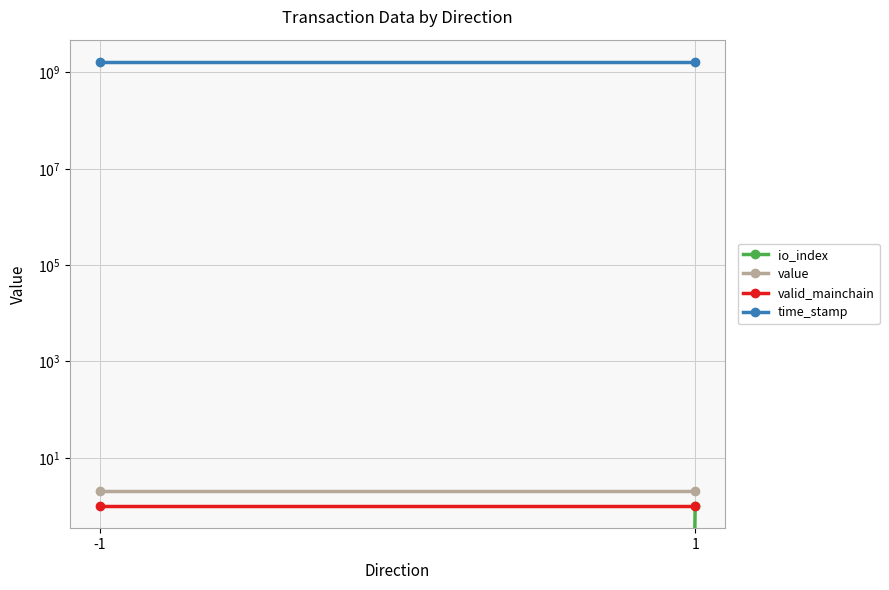

Which series has the largest total across all categories?

time_stamp